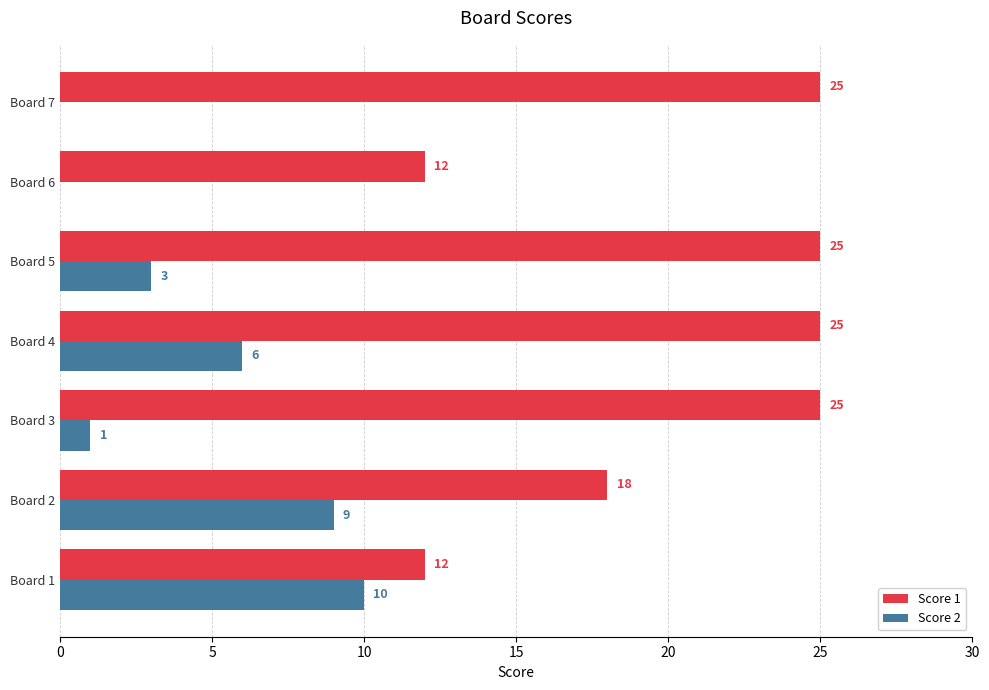

What is the maximum value shown in the chart?

25